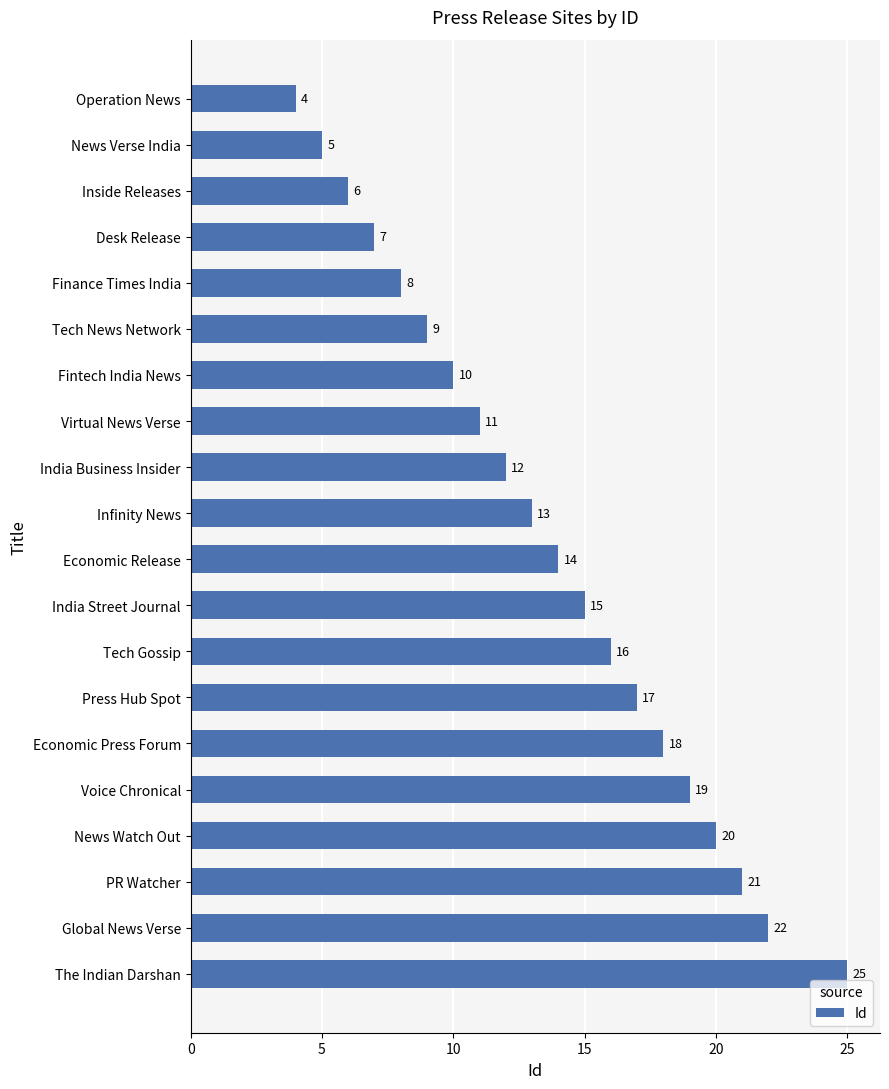

Rank the categories by value from highest to lowest.

The Indian Darshan, Global News Verse, PR Watcher, News Watch Out, Voice Chronical, Economic Press Forum, Press Hub Spot, Tech Gossip, India Street Journal, Economic Release, Infinity News, India Business Insider, Virtual News Verse, Fintech India News, Tech News Network, Finance Times India, Desk Release, Inside Releases, News Verse India, Operation News